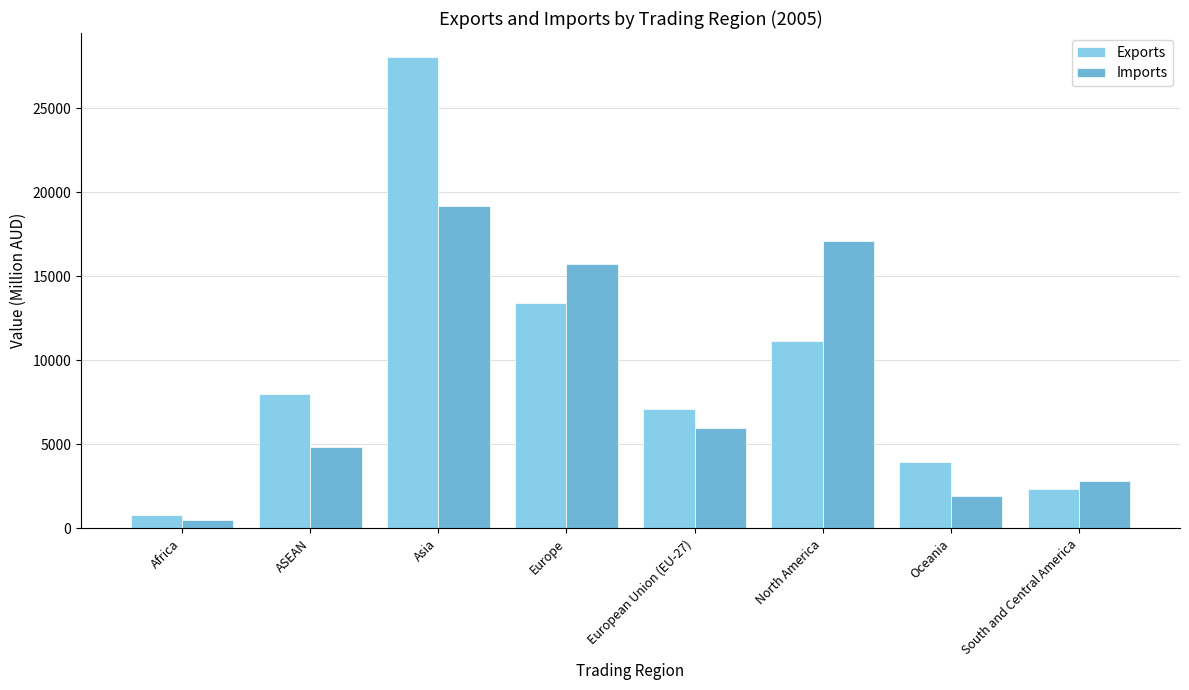

Which series has the largest total across all categories?

Exports